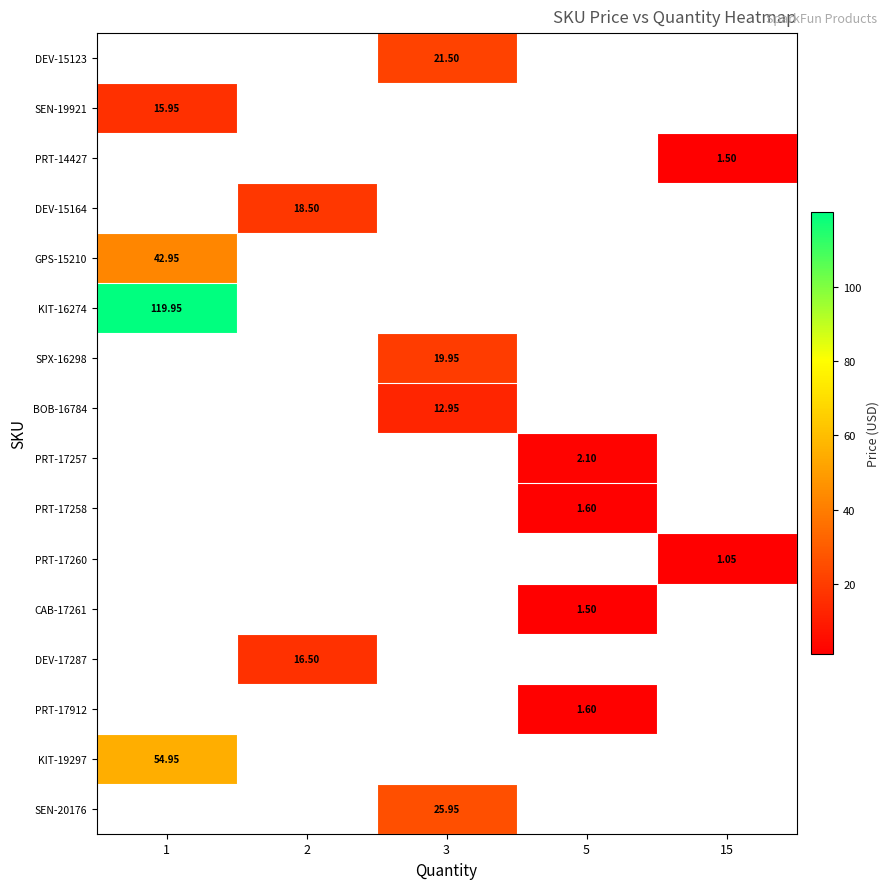

Is the value of row_3 at 2 greater than the value of row_1 at 5?

No